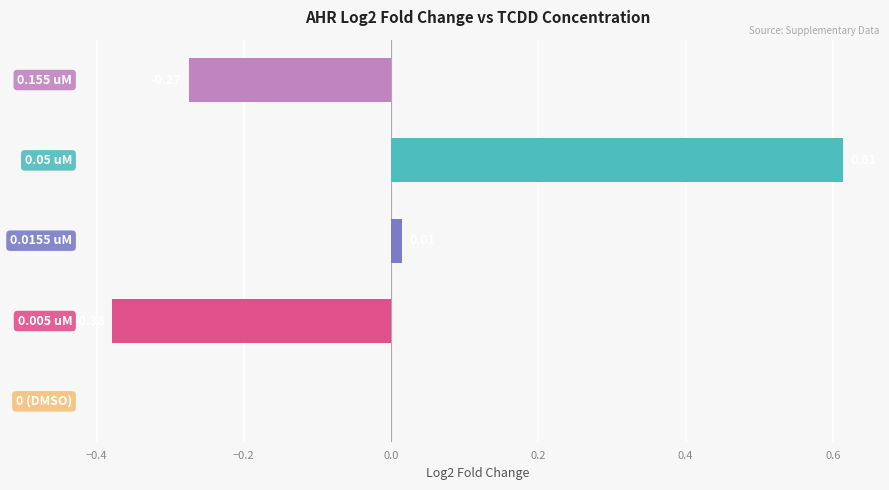

How many distinct data groups are displayed?

1